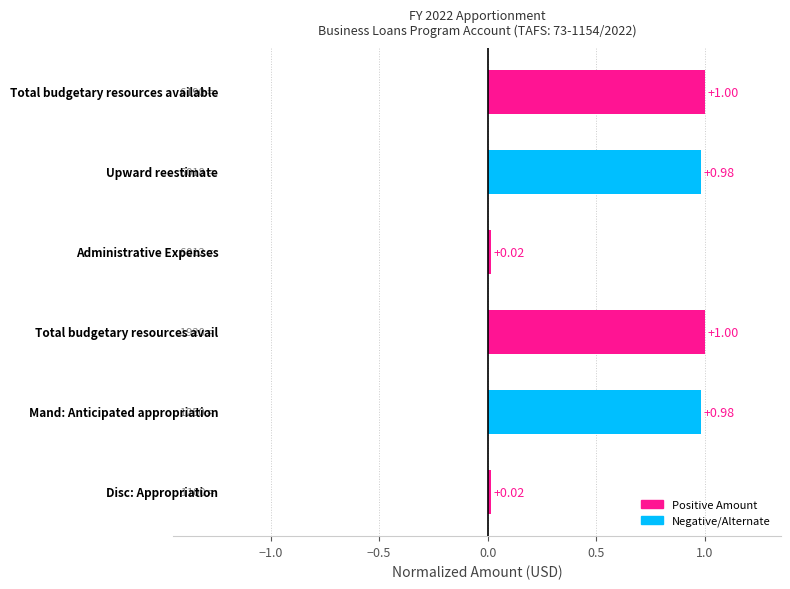

What is the average value?

0.7